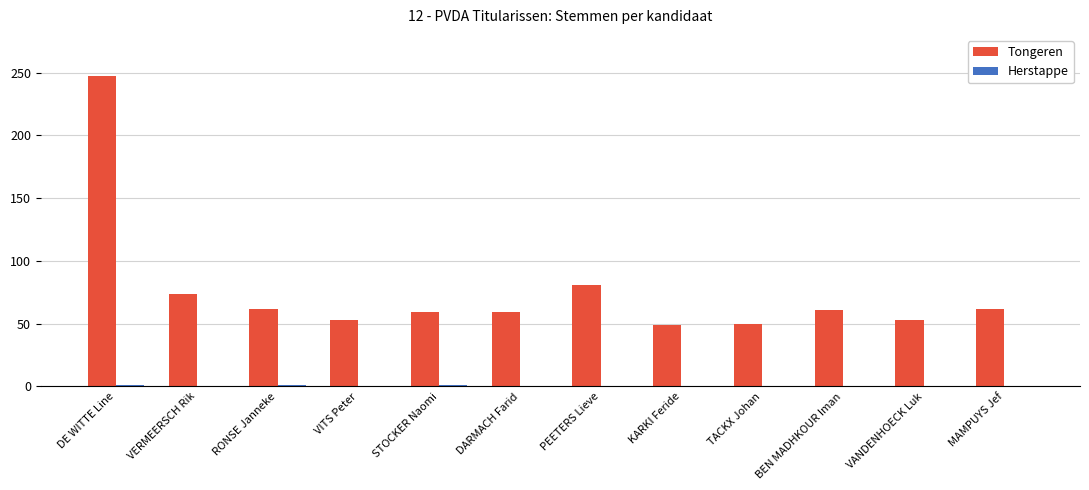

What is the average value of the Tongeren series?

76